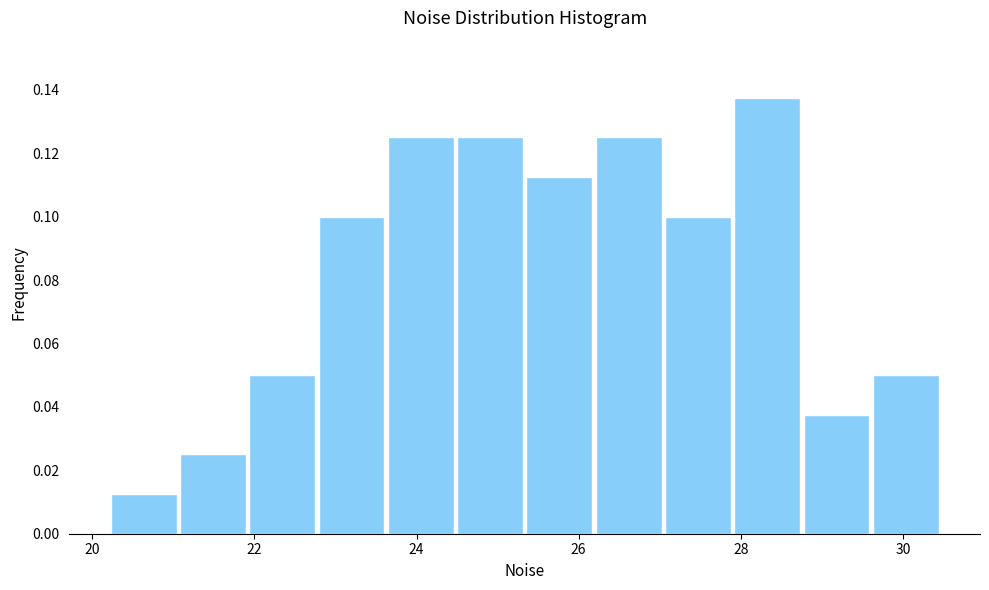

Which range on the x-axis has the tallest bar?

27.8 to 28.8